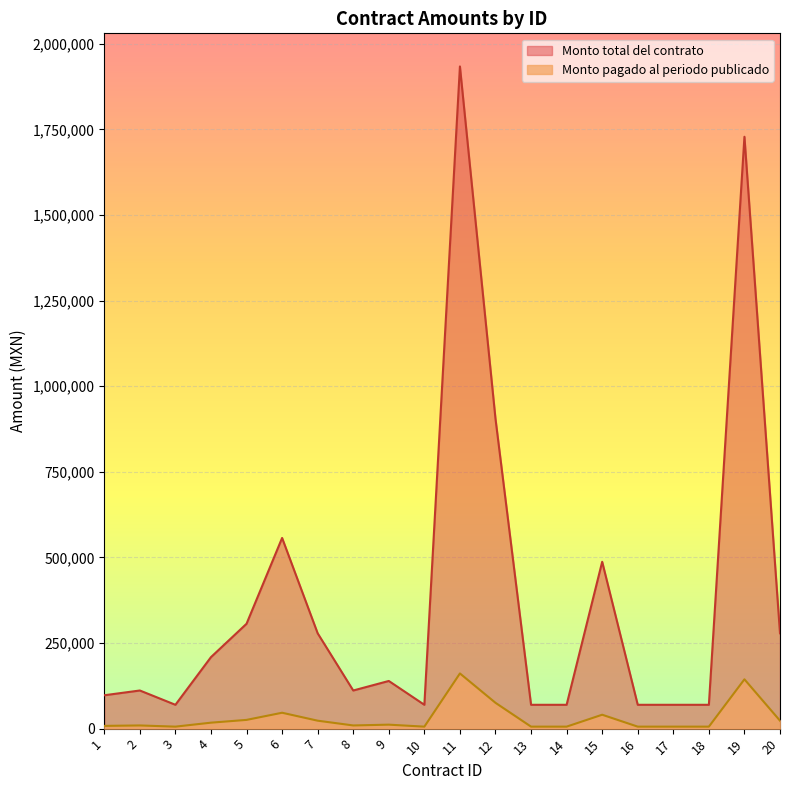

True or false: Monto total del contrato and Monto pagado al periodo publicado cross at least once.

False